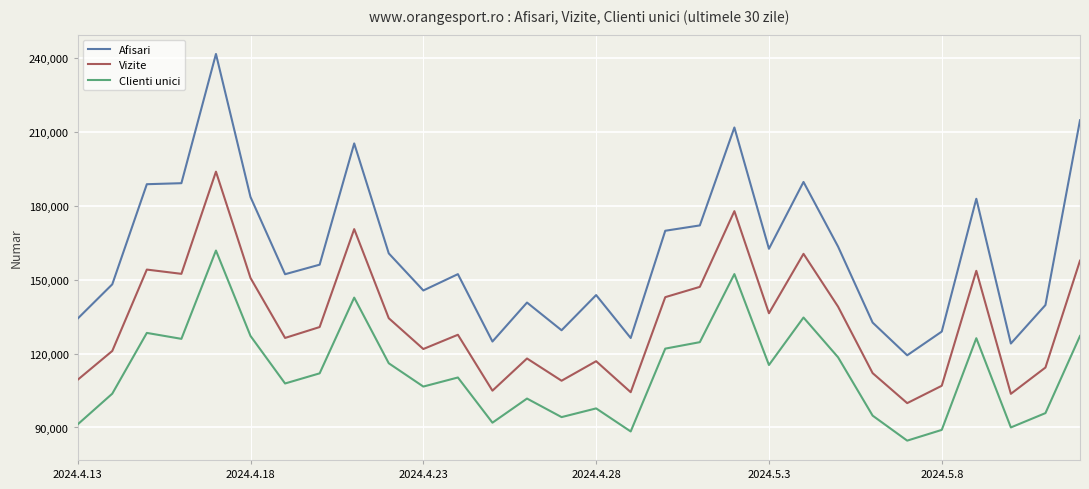

Which series has the largest total across all categories?

Afisari